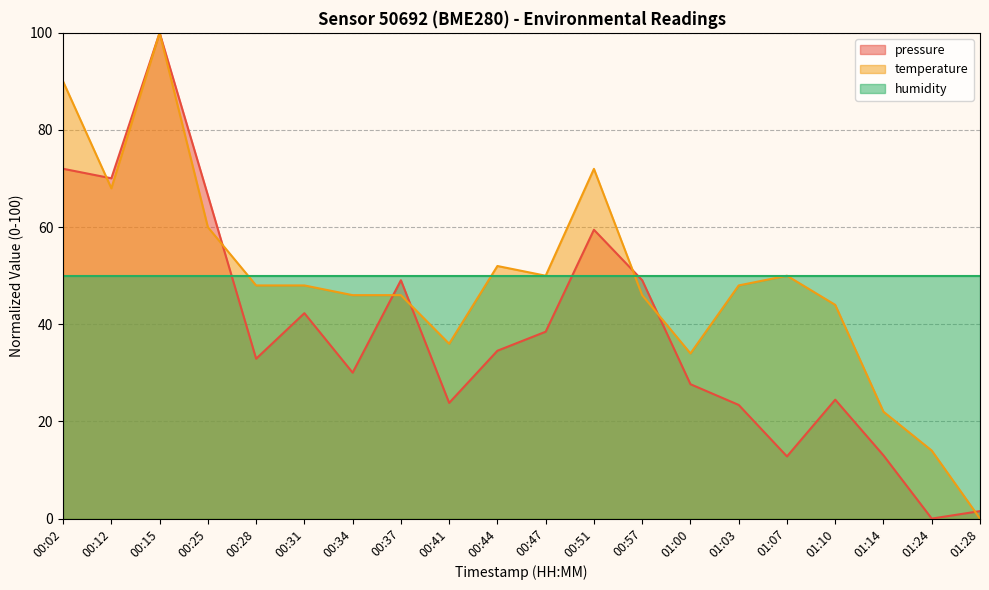

Where is the first local maximum for temperature?

00:15